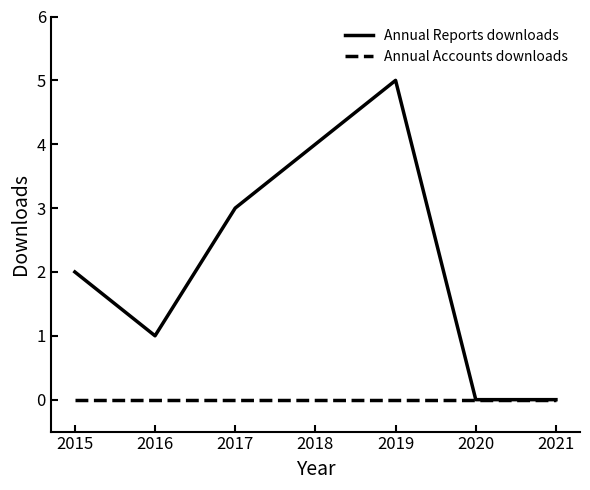

The Annual Reports downloads series shows 1 at 2019. True or false?

False